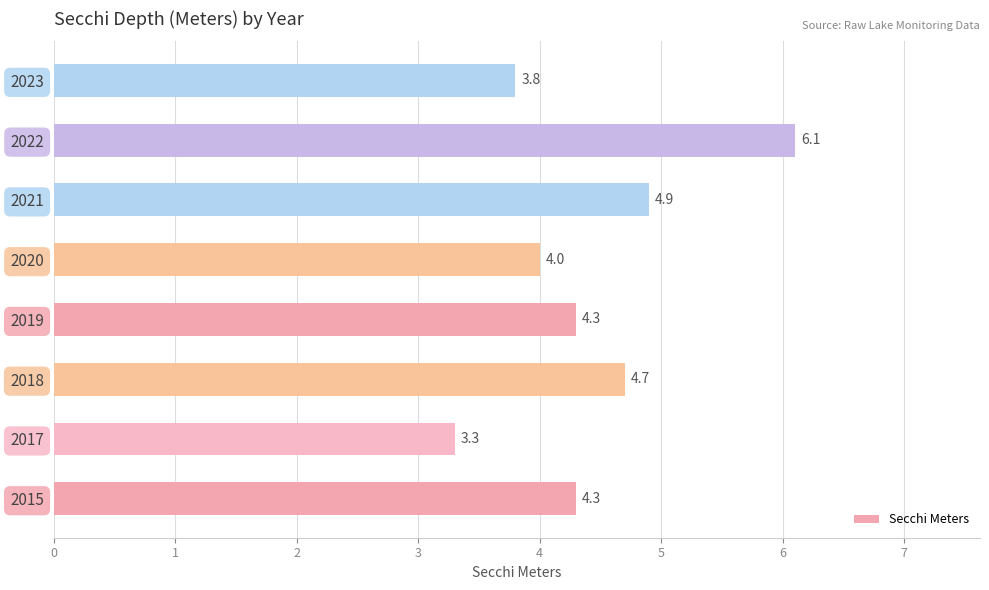

What is the change in value from 2015 to 2017?

-1.0